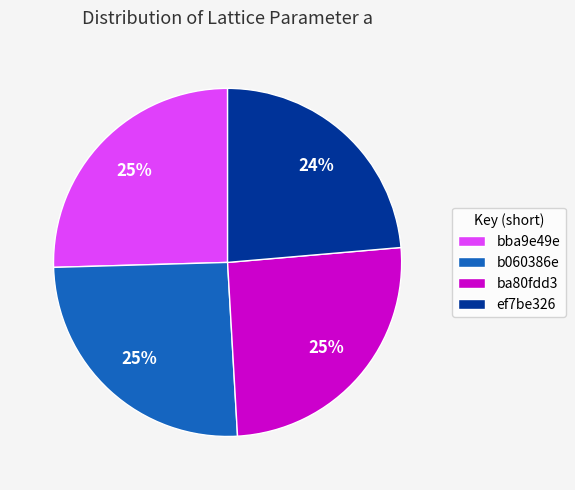

To the nearest percent, what percentage of the pie is b060386e?

25%